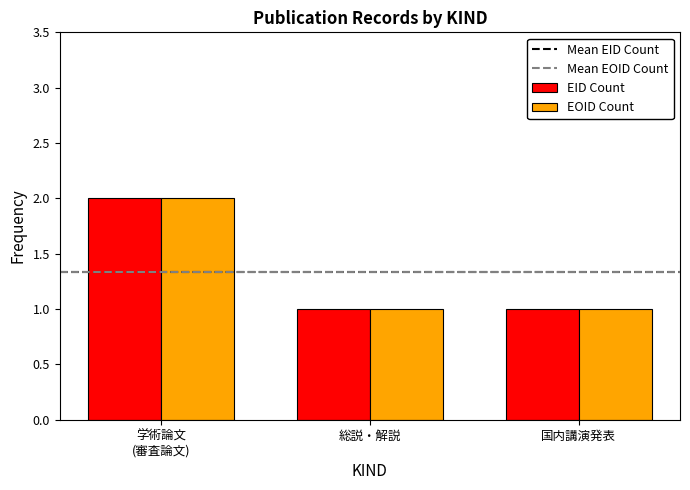

How many series are shown in this chart?

2